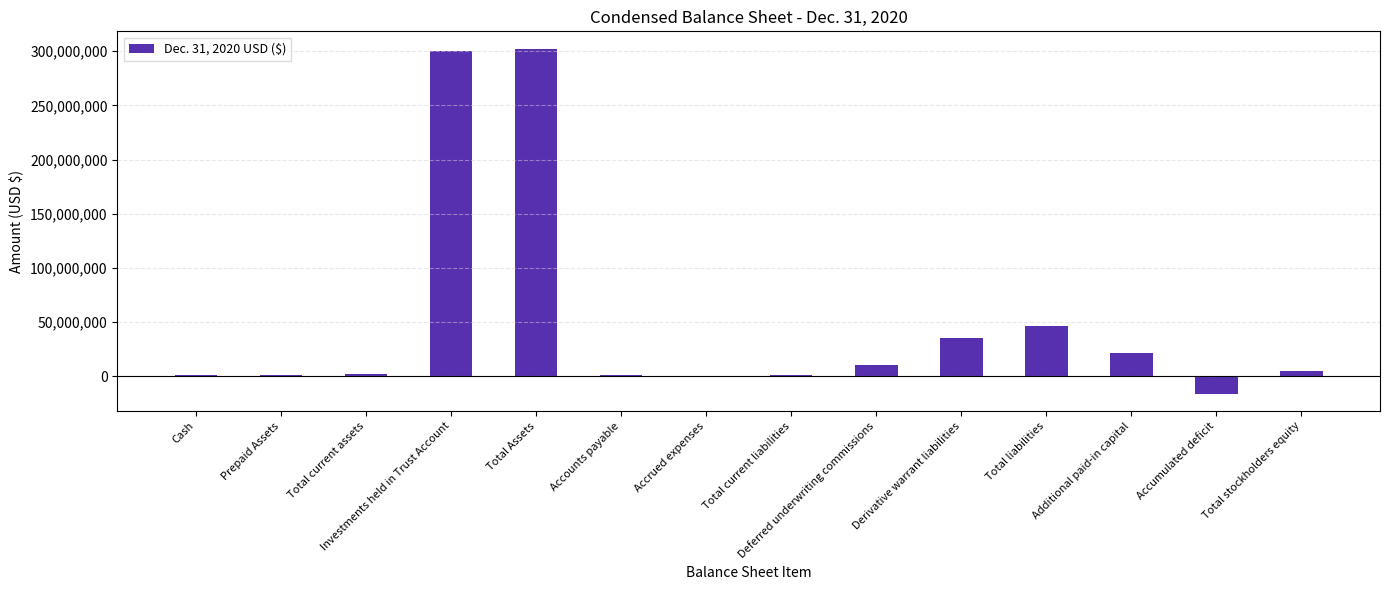

Between Investments held in Trust Account and Accounts payable, which is larger?

Investments held in Trust Account